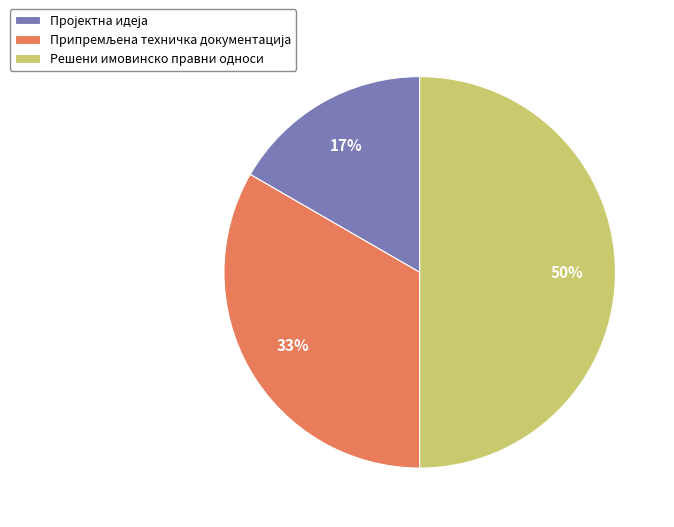

To the nearest percent, what is the difference between the largest and smallest slice percentages?

33%